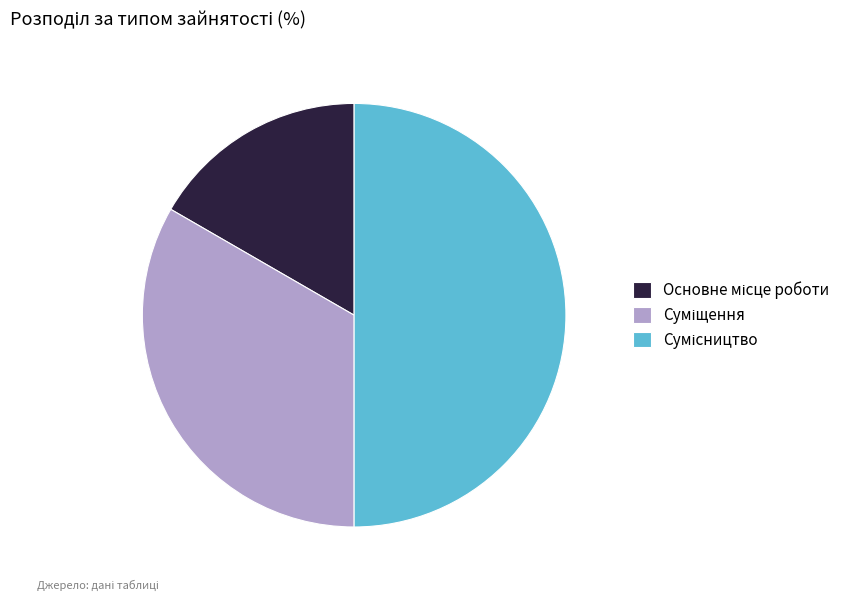

Does Сумісництво represent more than half of the total?

No